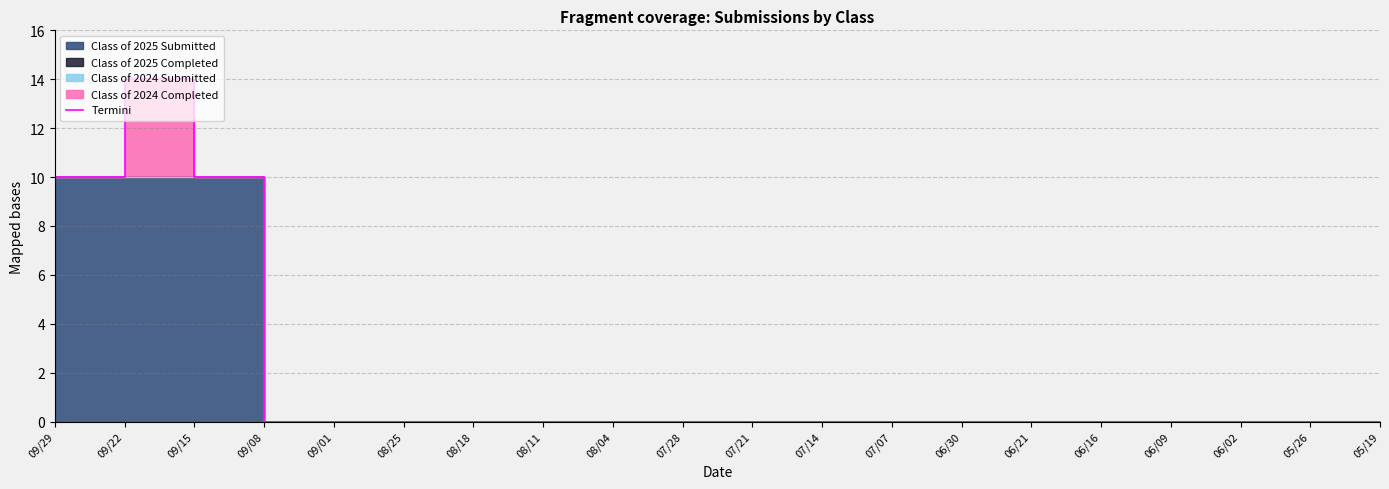

Rank the categories by value from highest to lowest.

09/22, 09/29, 09/15, 09/08, 09/01, 08/25, 08/18, 08/11, 08/04, 07/28, 07/21, 07/14, 07/07, 06/30, 06/21, 06/16, 06/09, 06/02, 05/26, 05/19